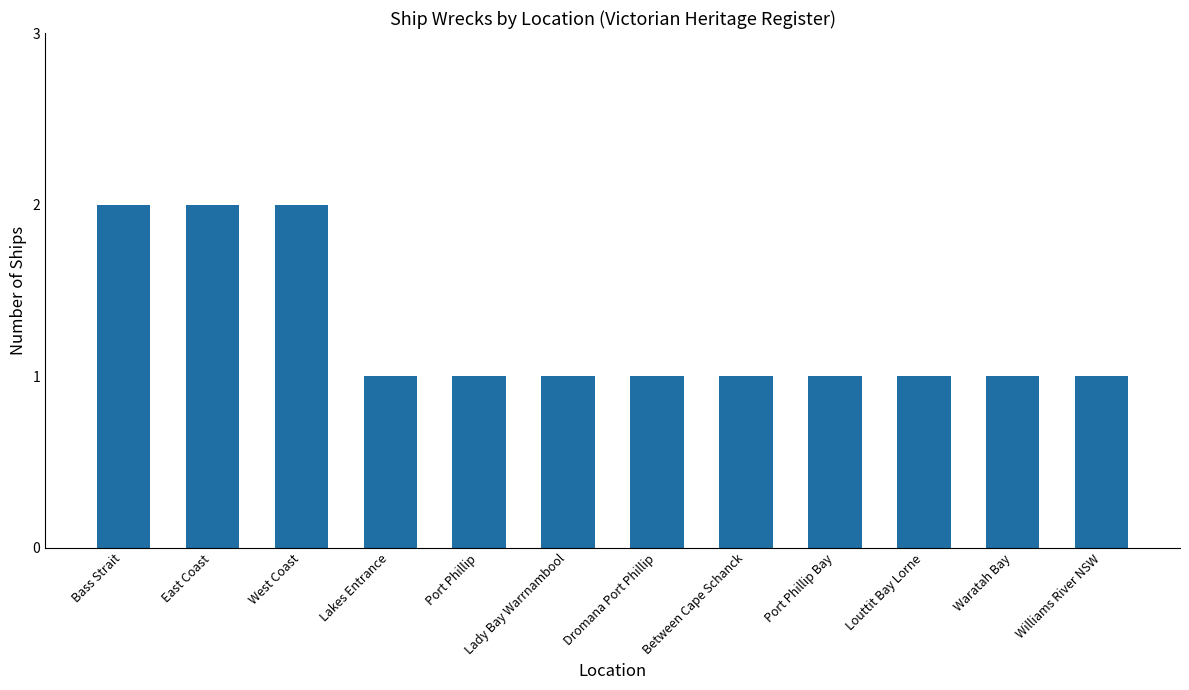

What is the difference between the maximum and minimum values?

1